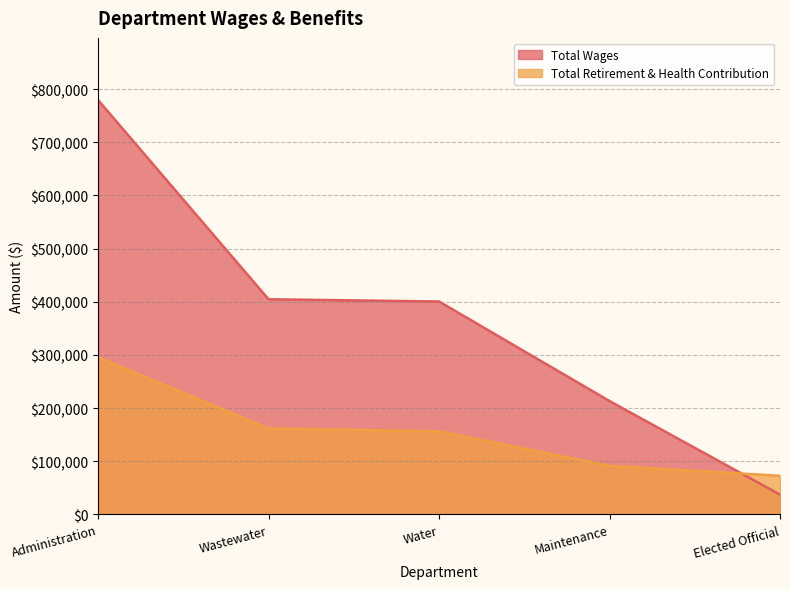

At which label does Total Wages first exceed 400509?

Administration